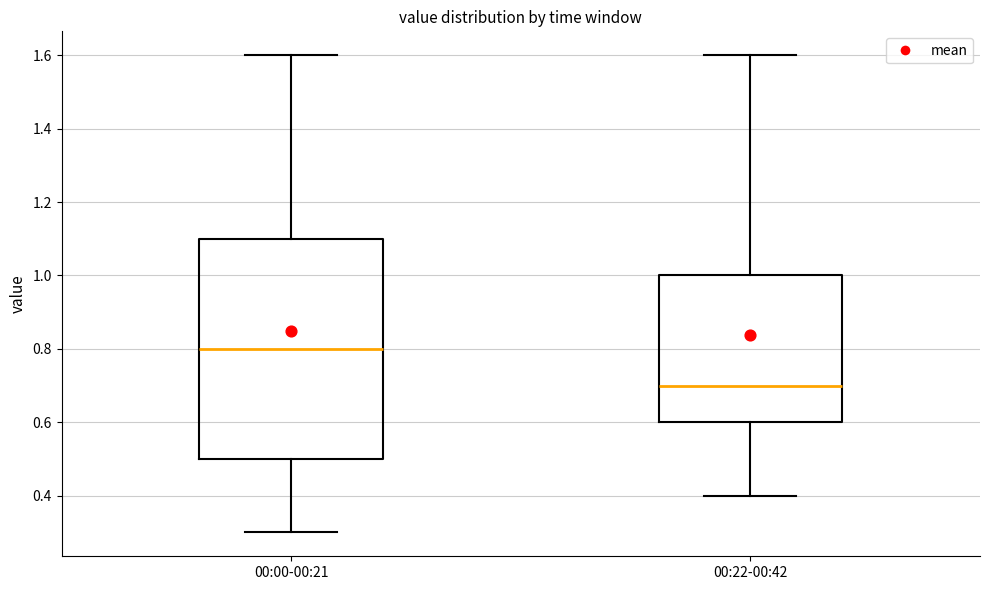

Reading left to right, read every box against the y-axis: the position of its median line, the range the box covers, and the ends of its whiskers. The values are not printed on the chart, so give them approximately, as read against the axis.

00:00-00:21: median 0.8, box 0.5 to 1.1, whiskers 0.3 to 1.6
00:22-00:42: median 0.7, box 0.6 to 1.0, whiskers 0.4 to 1.6